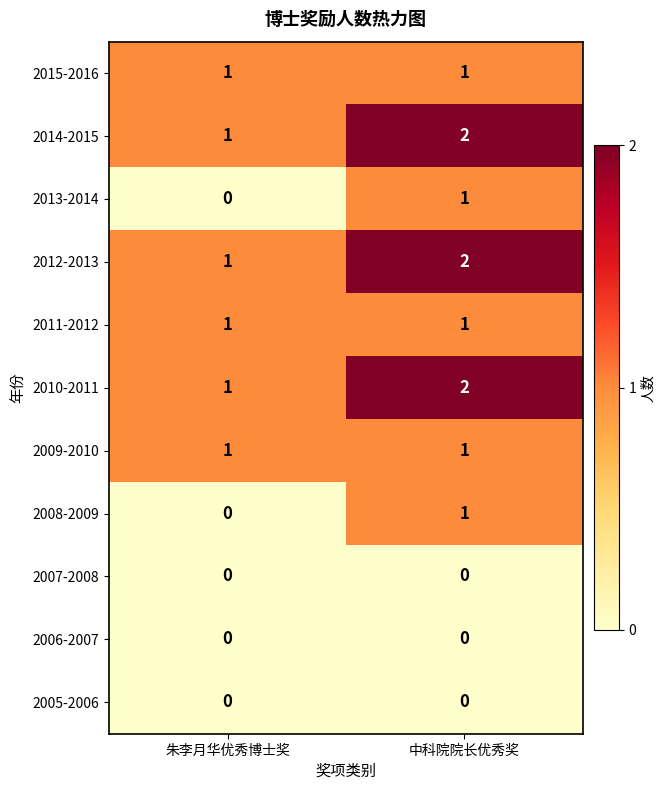

Reading right to left, what are all the values shown in this chart?

2015-2016: 中科院院长优秀奖=1	朱李月华优秀博士奖=1
2014-2015: 中科院院长优秀奖=2	朱李月华优秀博士奖=1
2013-2014: 中科院院长优秀奖=1	朱李月华优秀博士奖=0
2012-2013: 中科院院长优秀奖=2	朱李月华优秀博士奖=1
2011-2012: 中科院院长优秀奖=1	朱李月华优秀博士奖=1
2010-2011: 中科院院长优秀奖=2	朱李月华优秀博士奖=1
2009-2010: 中科院院长优秀奖=1	朱李月华优秀博士奖=1
2008-2009: 中科院院长优秀奖=1	朱李月华优秀博士奖=0
2007-2008: 中科院院长优秀奖=0	朱李月华优秀博士奖=0
2006-2007: 中科院院长优秀奖=0	朱李月华优秀博士奖=0
2005-2006: 中科院院长优秀奖=0	朱李月华优秀博士奖=0